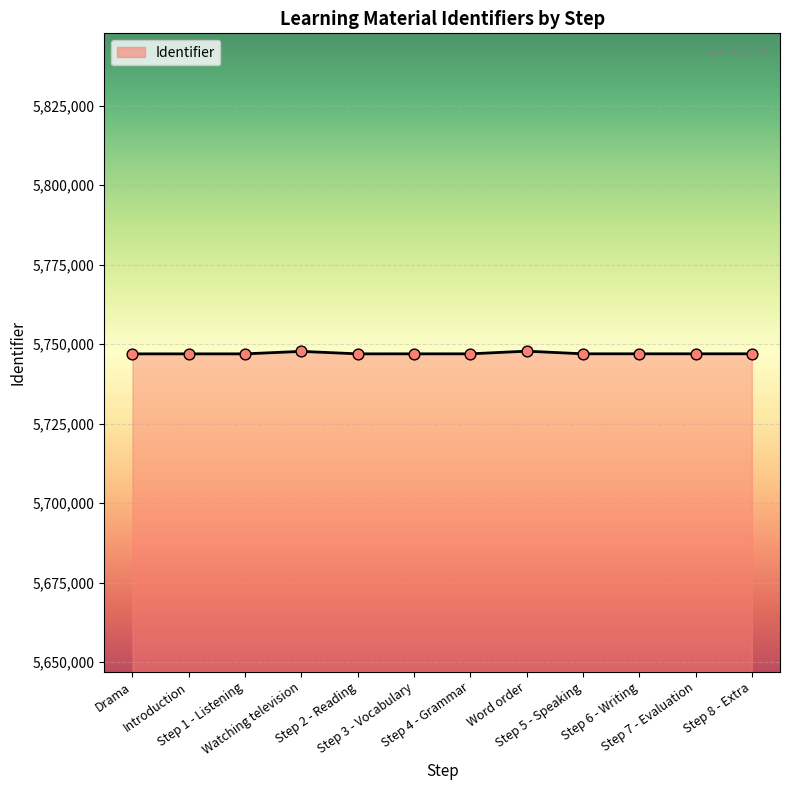

What is the change in value from Introduction to Step 6 - Writing?

+18